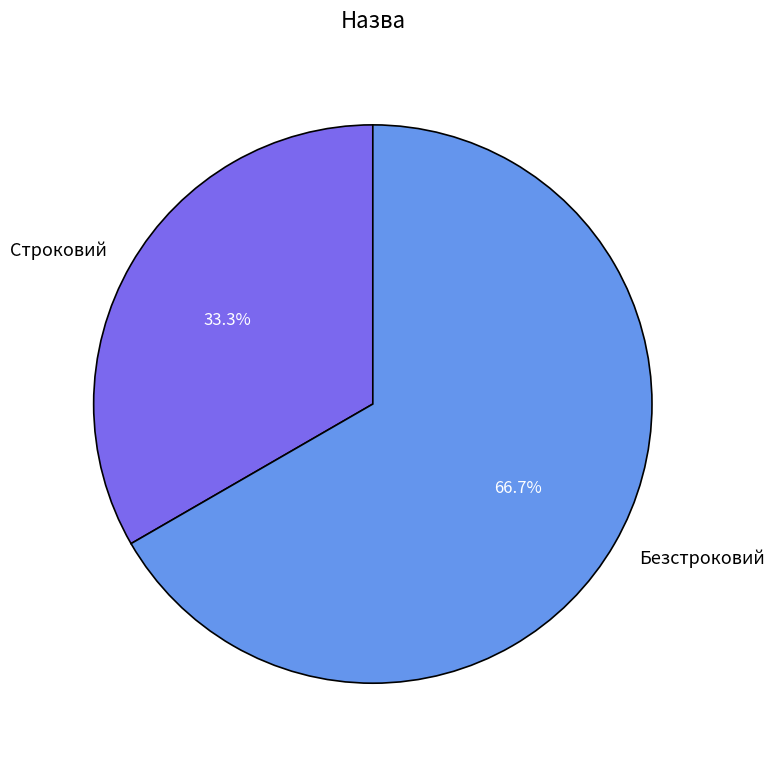

Is there any slice that represents more than half of the pie?

Yes